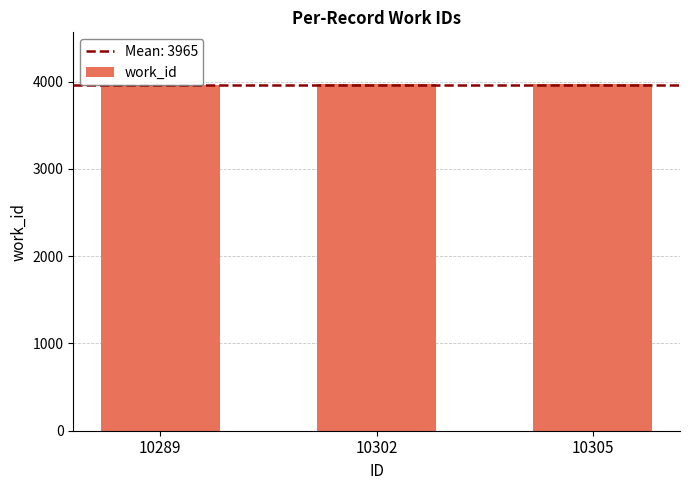

What is the change in value from 10289 to 10305?

+11